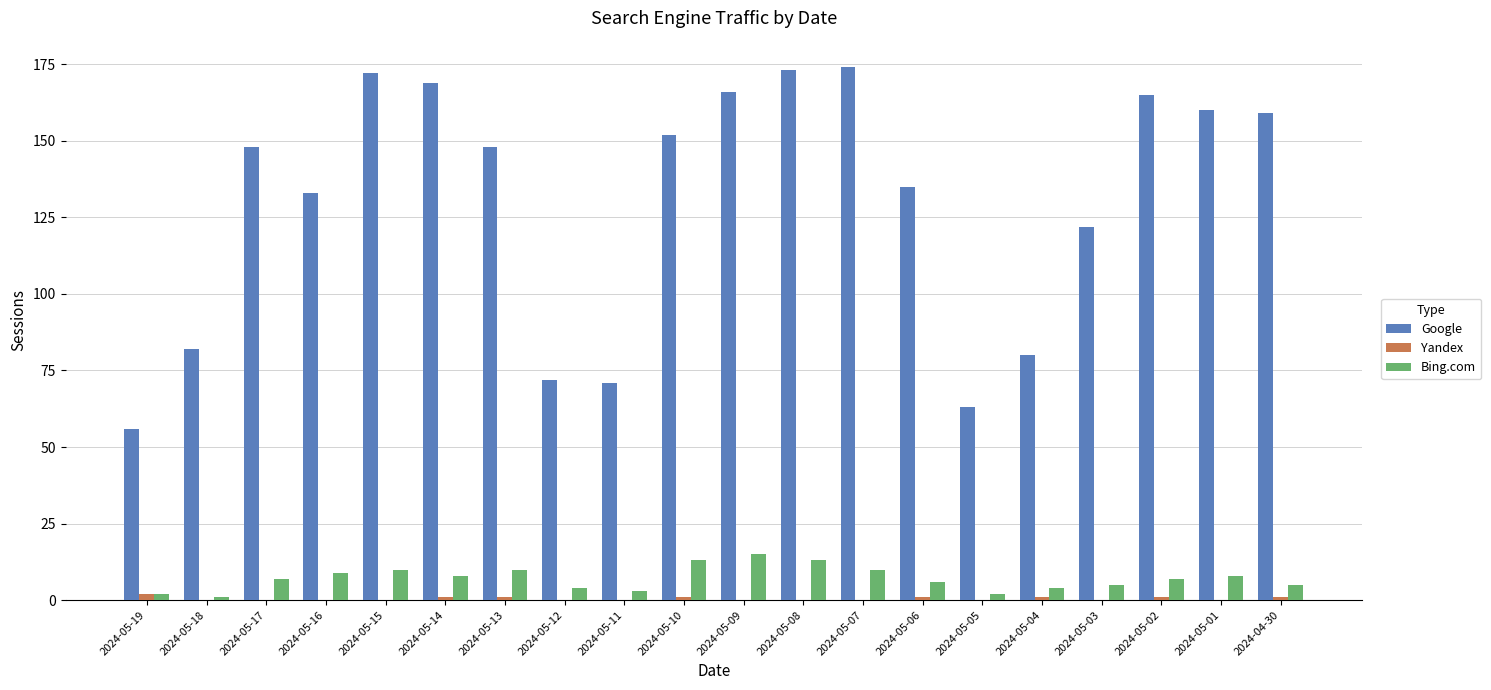

Which series changed the most between 2024-05-19 and 2024-05-18?

Google